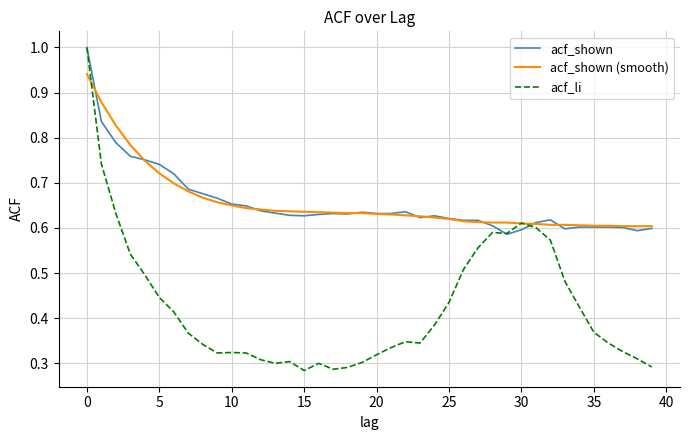

What is the highest value of the acf_shown series?

1.0